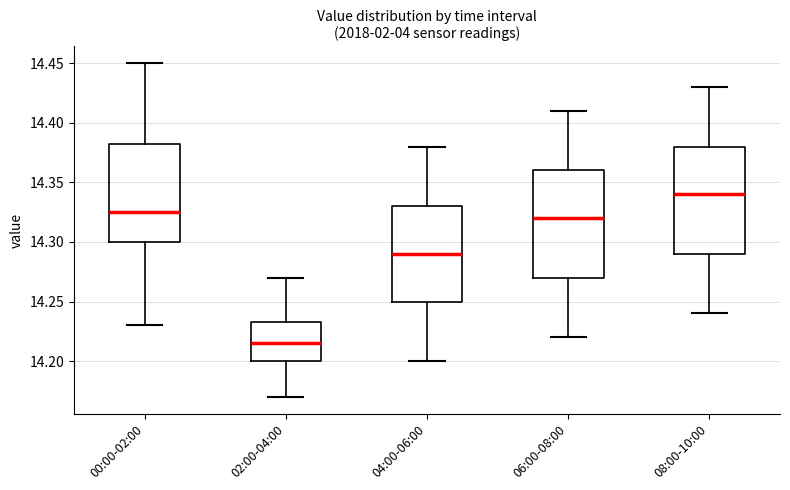

Reading left to right, read every box against the y-axis: the position of its median line, the range the box covers, and the ends of its whiskers. The values are not printed on the chart, so give them approximately, as read against the axis.

00:00-02:00: median 14.325, box 14.300 to 14.385, whiskers 14.230 to 14.450
02:00-04:00: median 14.215, box 14.200 to 14.235, whiskers 14.170 to 14.270
04:00-06:00: median 14.290, box 14.250 to 14.330, whiskers 14.200 to 14.380
06:00-08:00: median 14.320, box 14.270 to 14.360, whiskers 14.220 to 14.410
08:00-10:00: median 14.340, box 14.290 to 14.380, whiskers 14.240 to 14.430